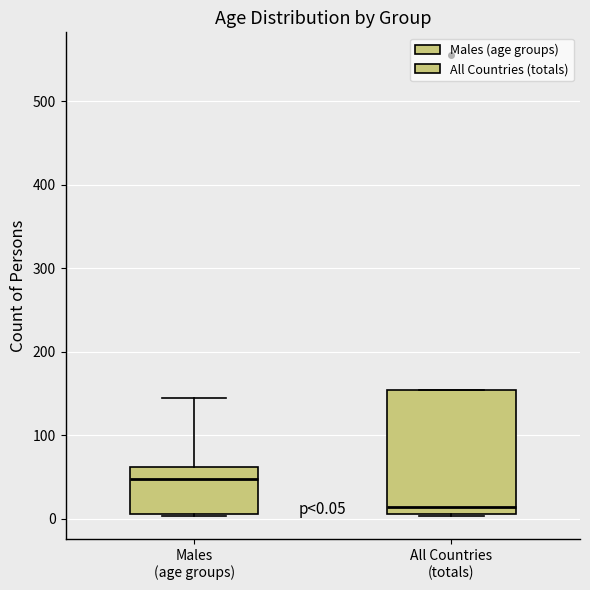

Which box is the tallest, from its lower edge to its upper edge?

All Countries (totals)